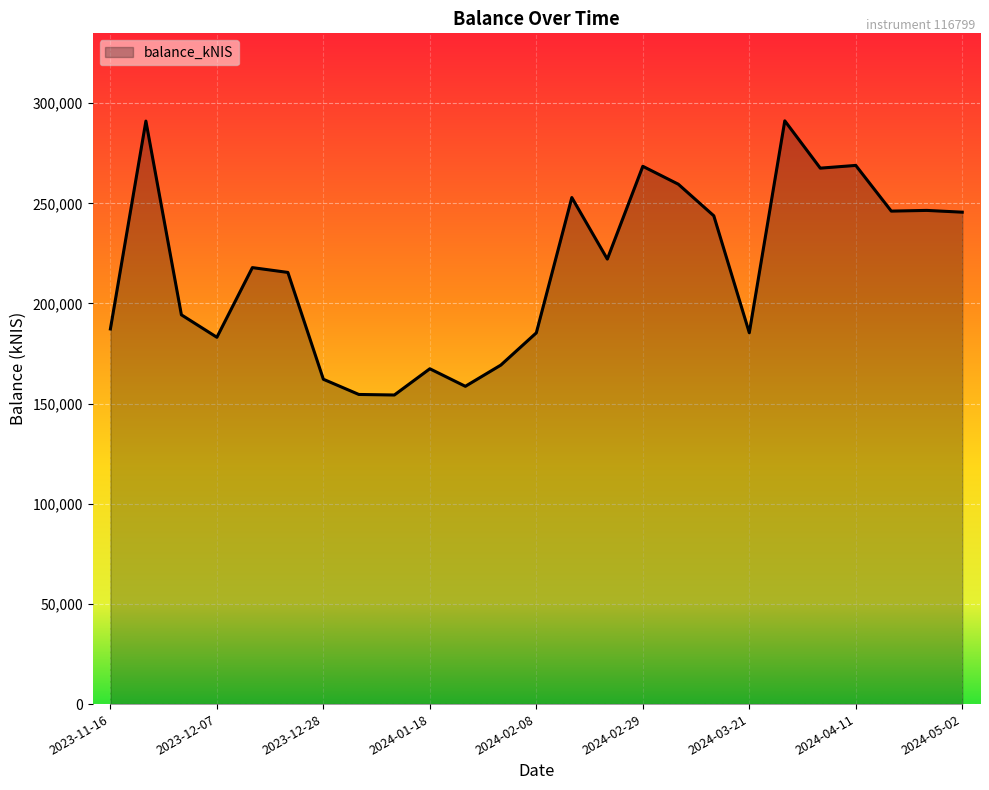

True or false: there are more than 0 points higher than both neighbors.

True